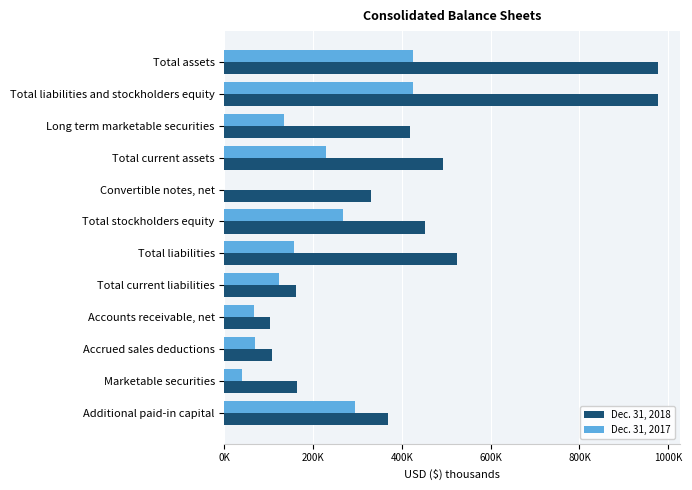

What are all the series names shown in the legend?

Dec. 31, 2018, Dec. 31, 2017